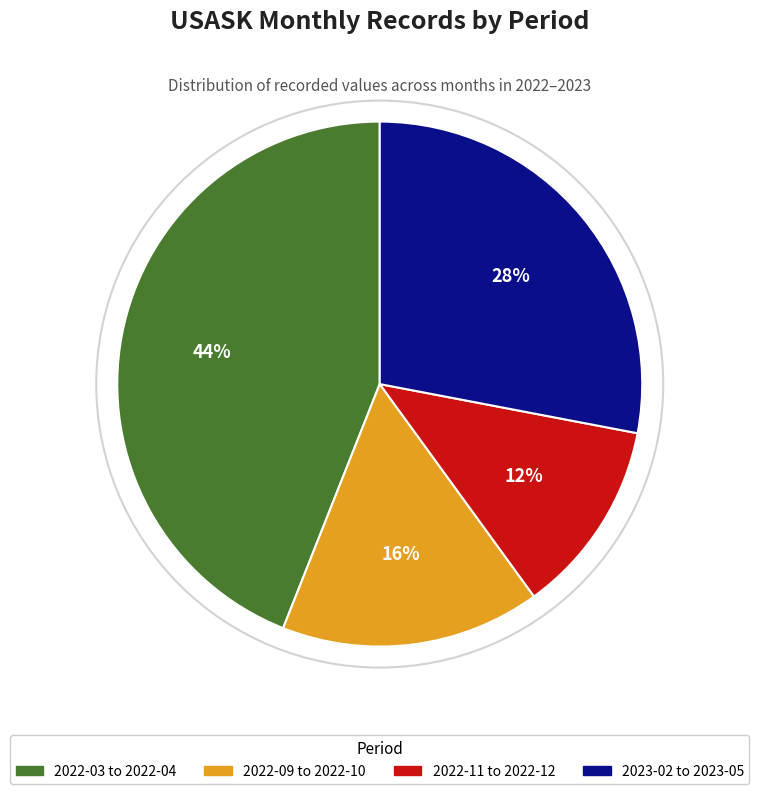

Does any single category account for the majority?

No